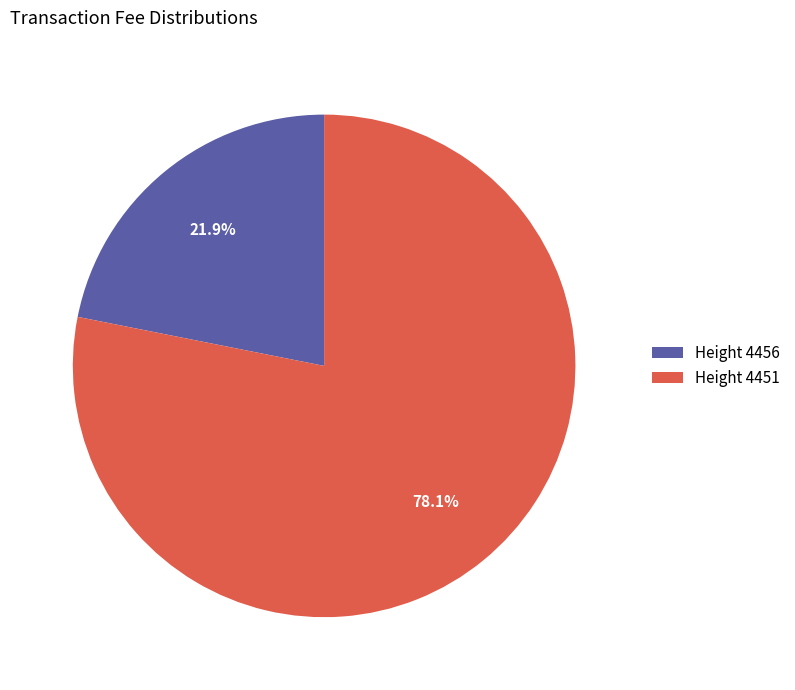

How many slices are in this pie chart?

2